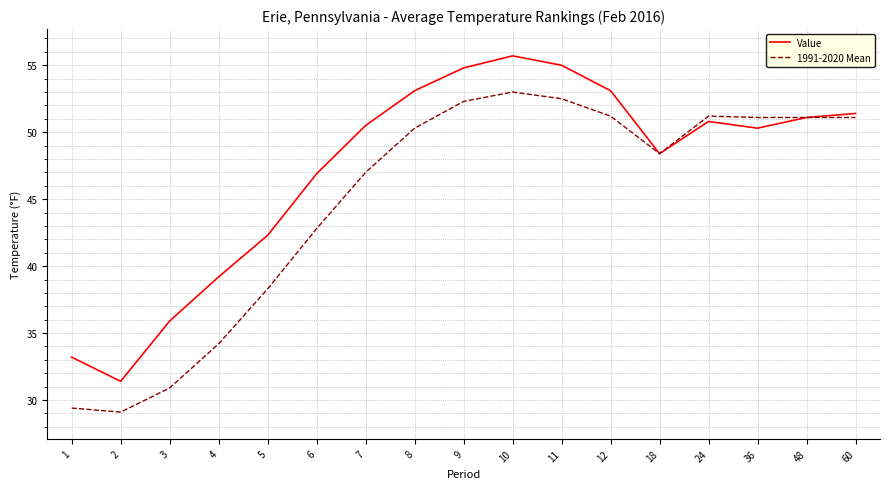

What is the spread (max minus min) of values at 7?

3.5